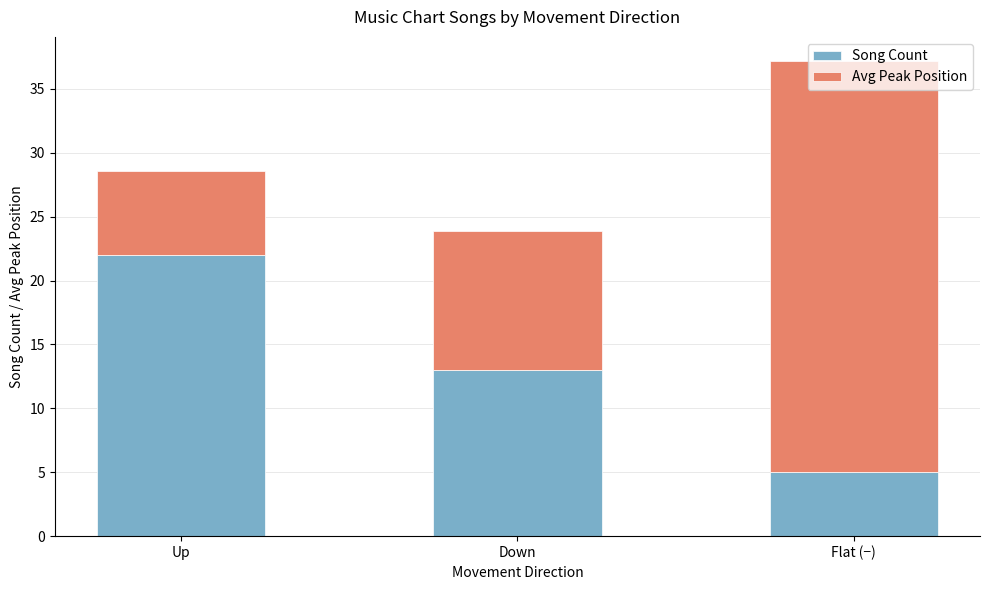

At which category is the sum across all series the highest?

Flat (−)